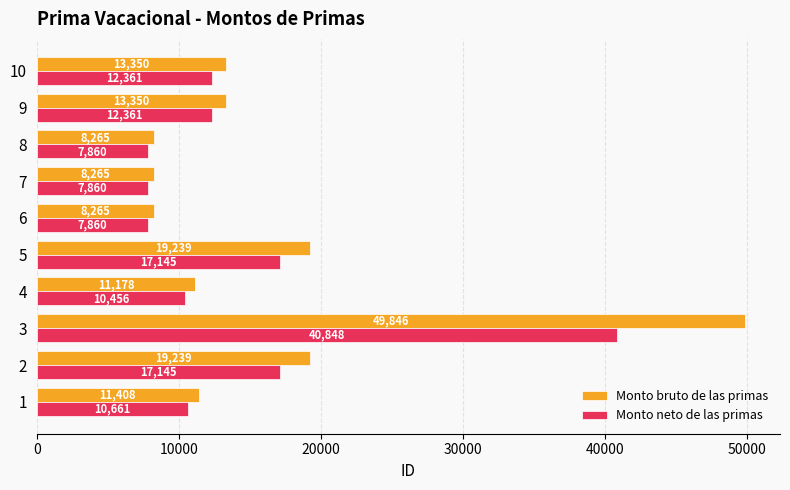

Which series has the largest total across all categories?

Monto bruto de las primas